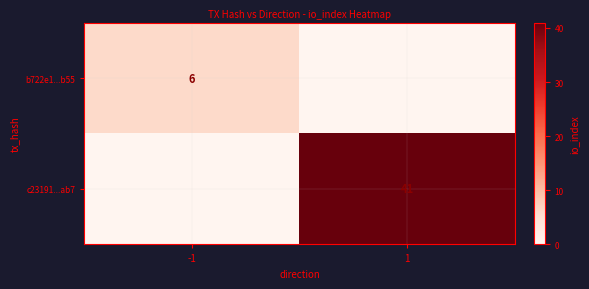

At which category does the chart reach its minimum across all series?

1